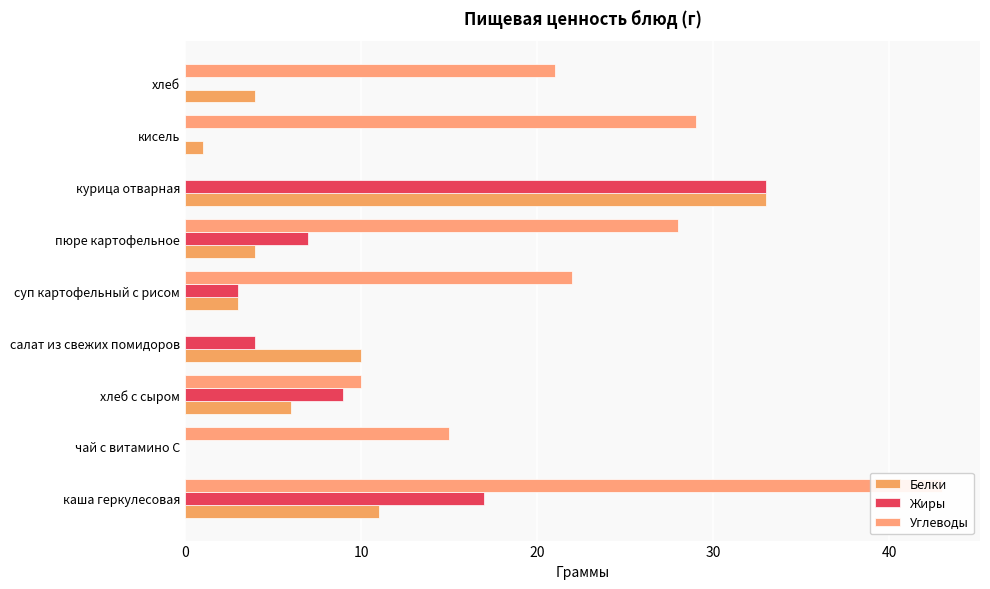

How many bars are there in each group?

3